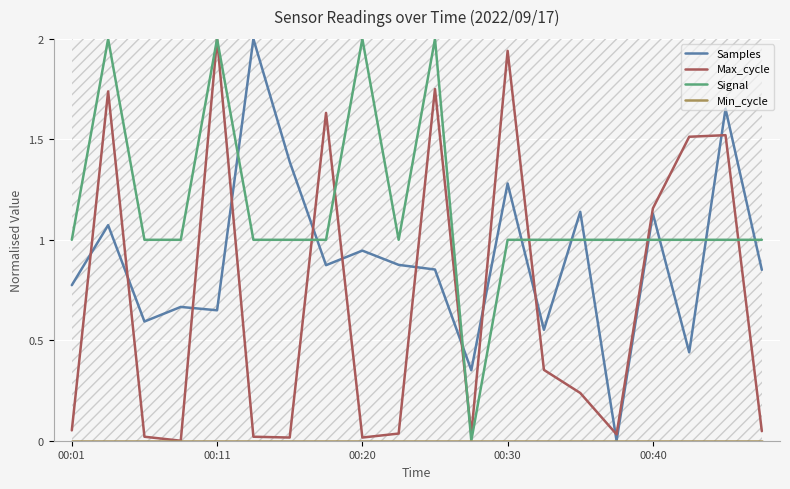

True or false: Max_cycle has more than 2 interior local peaks.

True